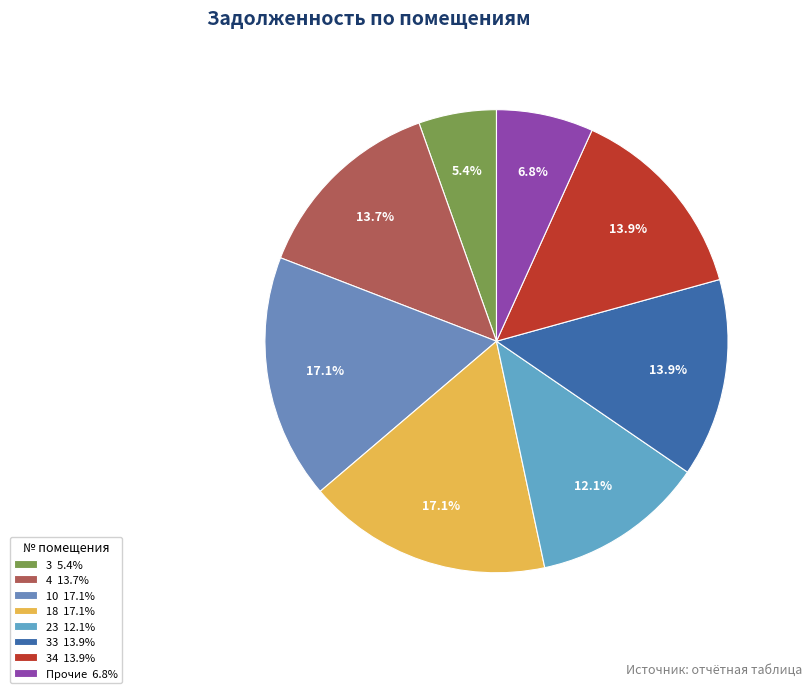

Which slice is the largest?

18